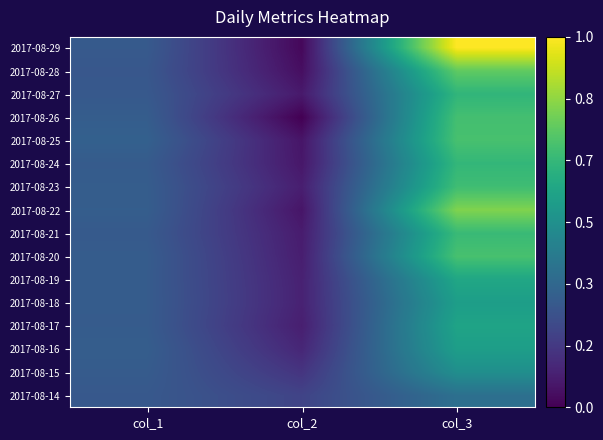

At how many categories does at least one series exceed 0?

3